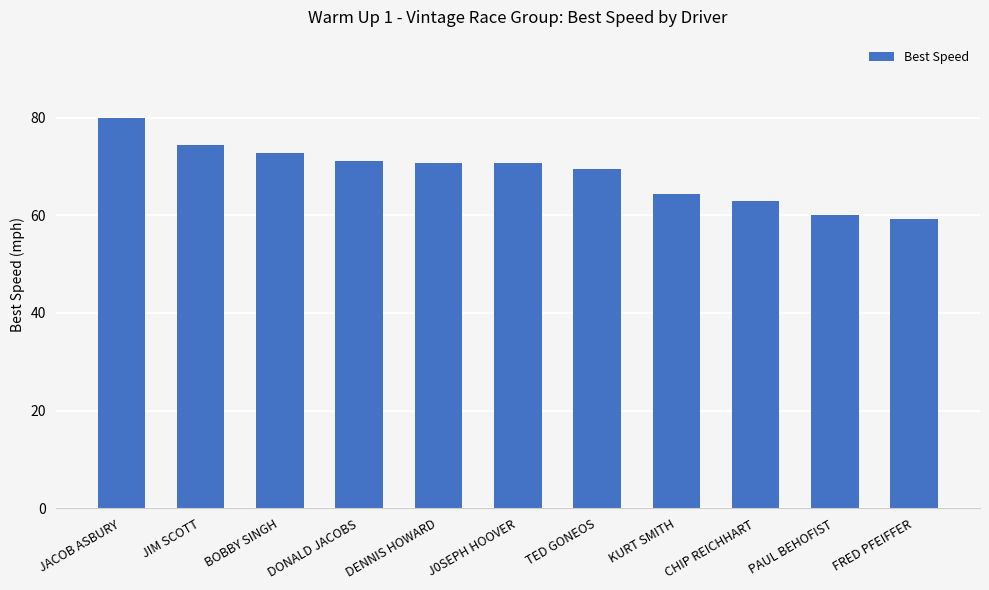

The chart shows a value of 123.8 at TED GONEOS. True or false?

False